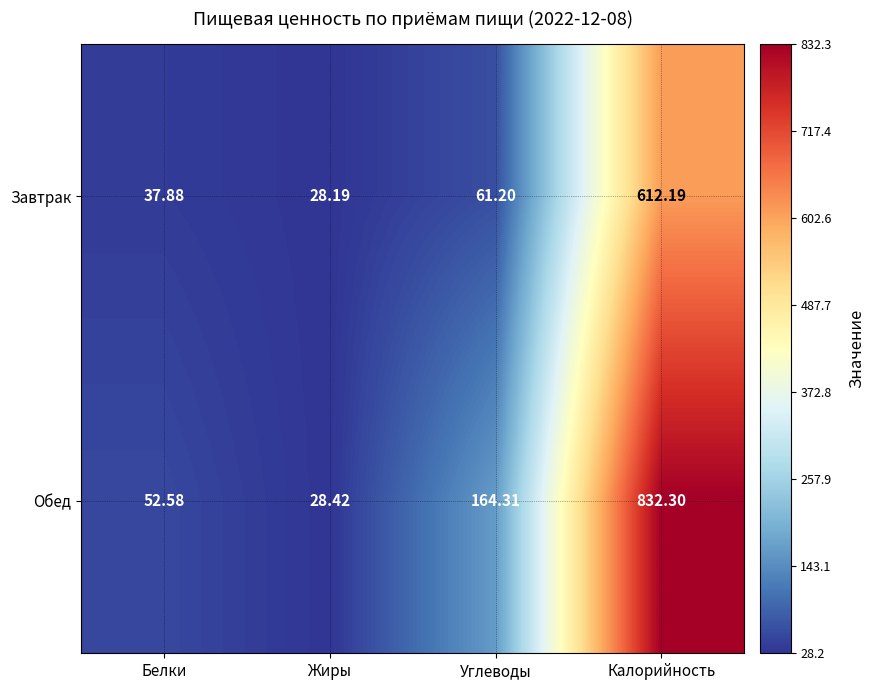

At which label does Обед reach its minimum?

Жиры